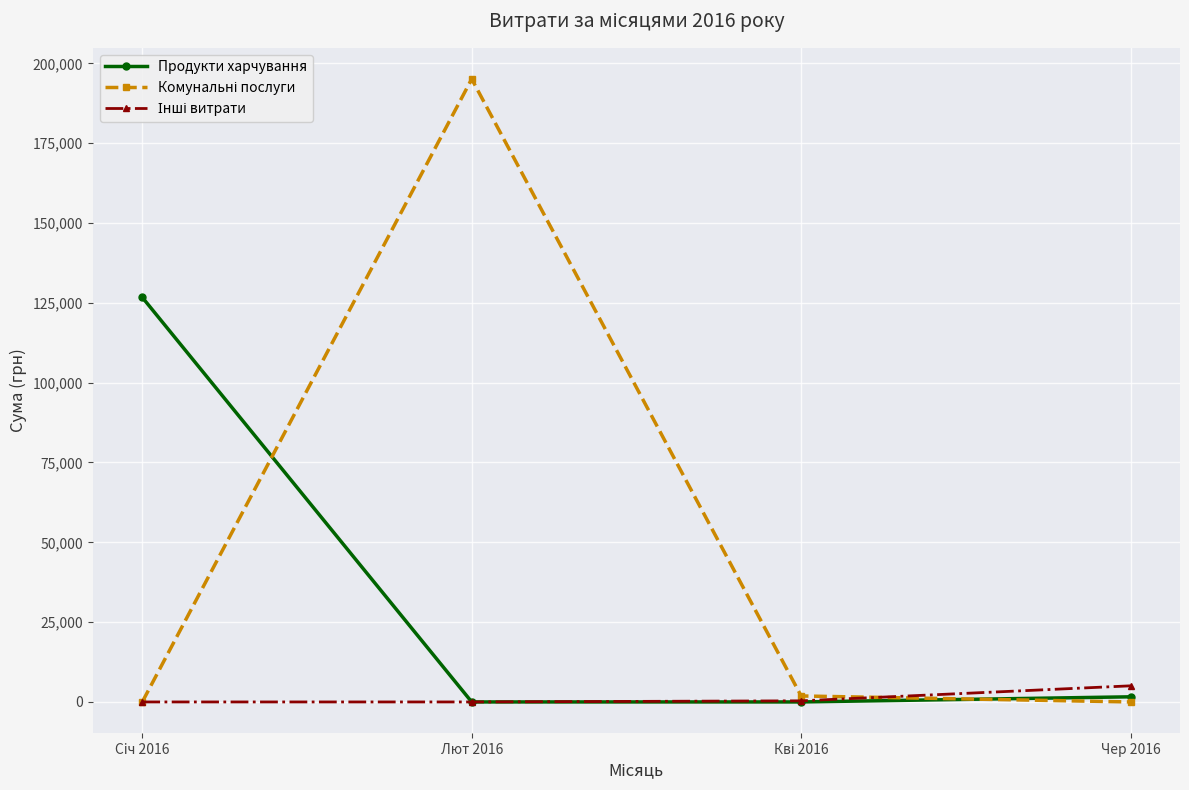

At which category does the chart reach its peak across all series?

Лют 2016